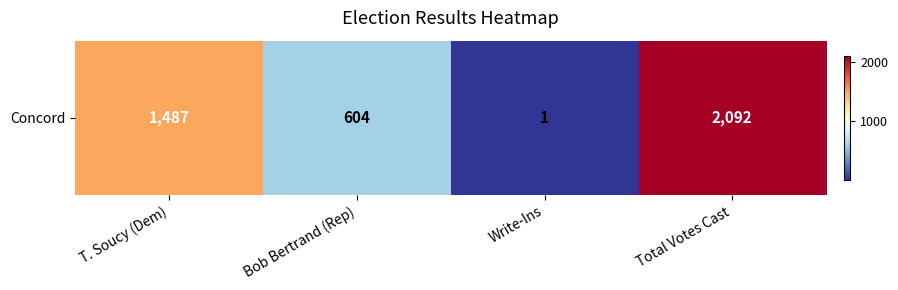

The chart shows a value of 604 at Bob Bertrand (Rep). True or false?

True